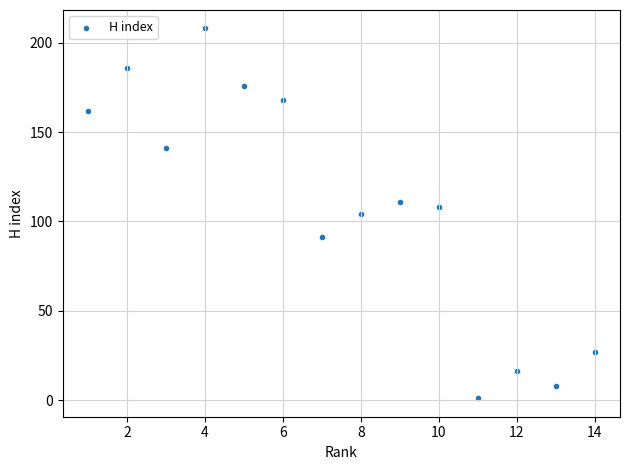

What is the range of Y values (max minus min)?

207